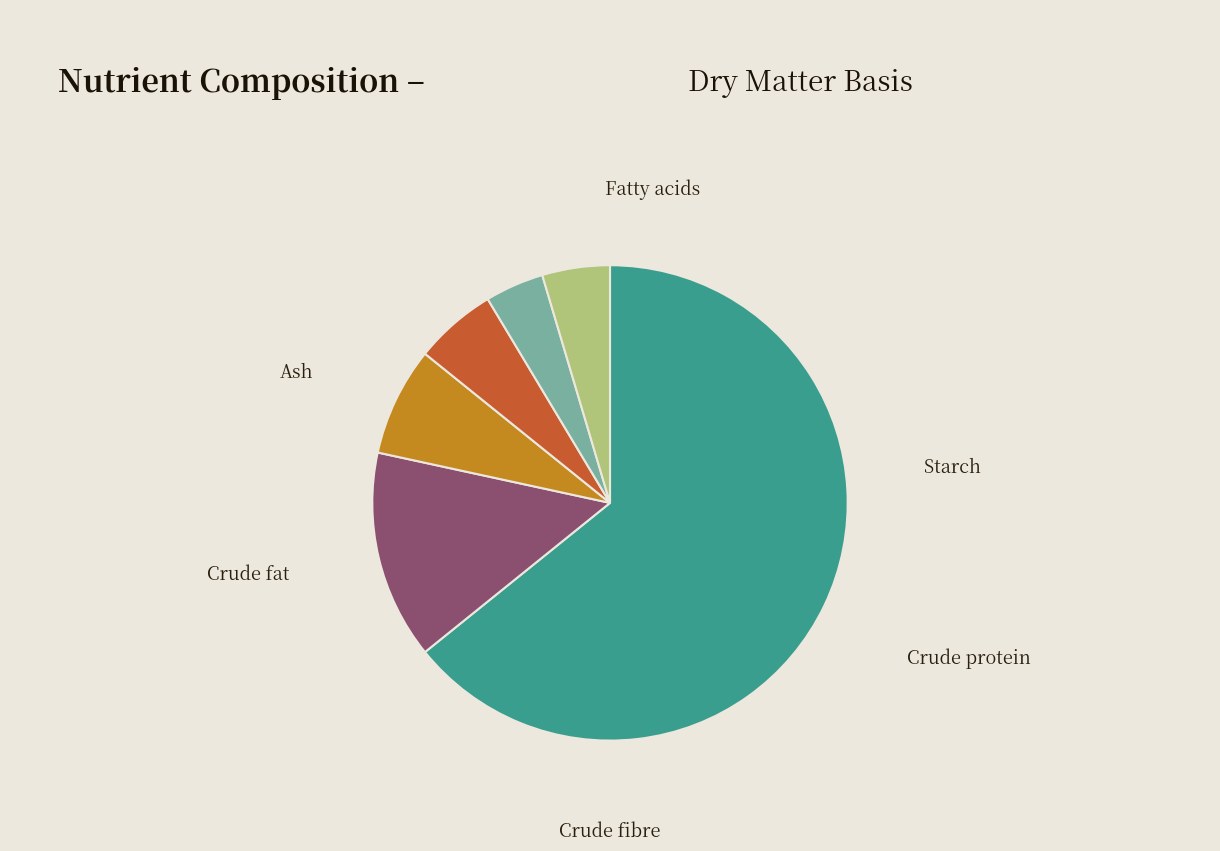

To the nearest percent, what portion does Crude fibre represent?

7%